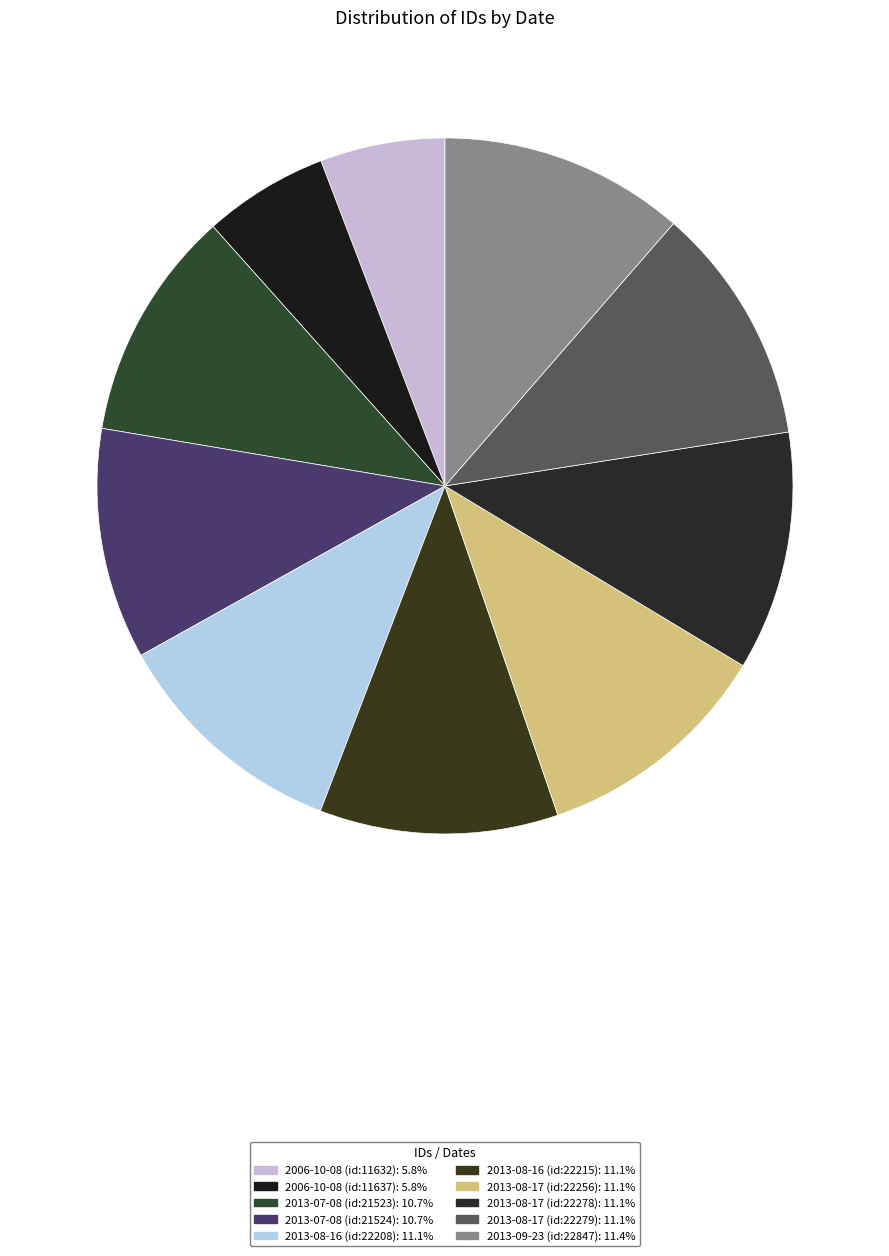

True or false: 2006-10-08 (id:11637) accounts for 6% of the total.

True